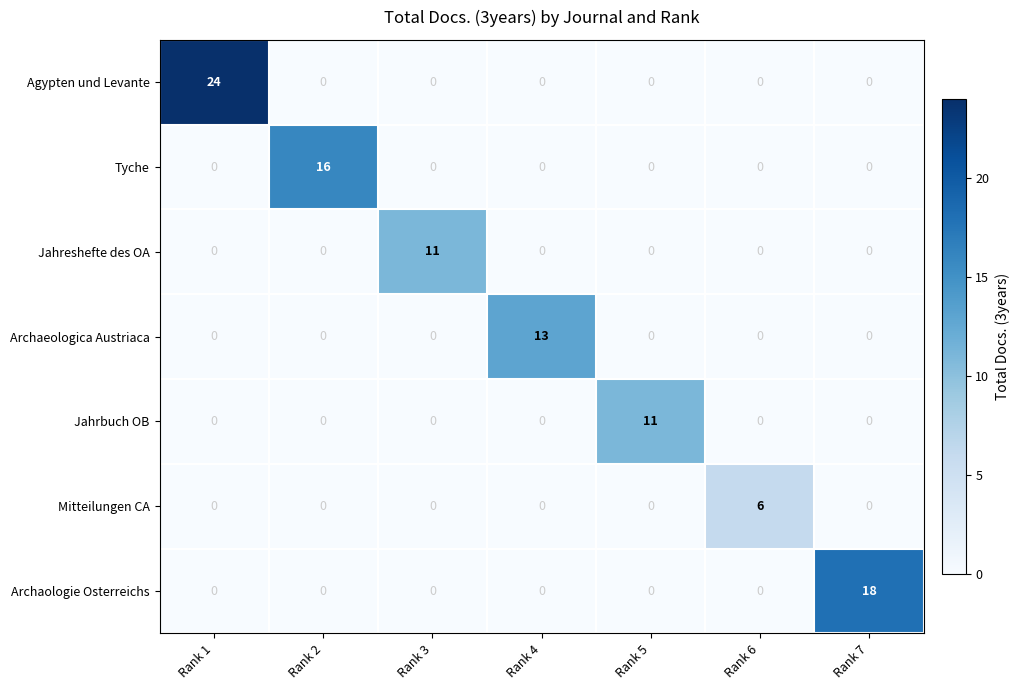

True or false: Agypten und Levante has a value of 8 at Rank 2.

False